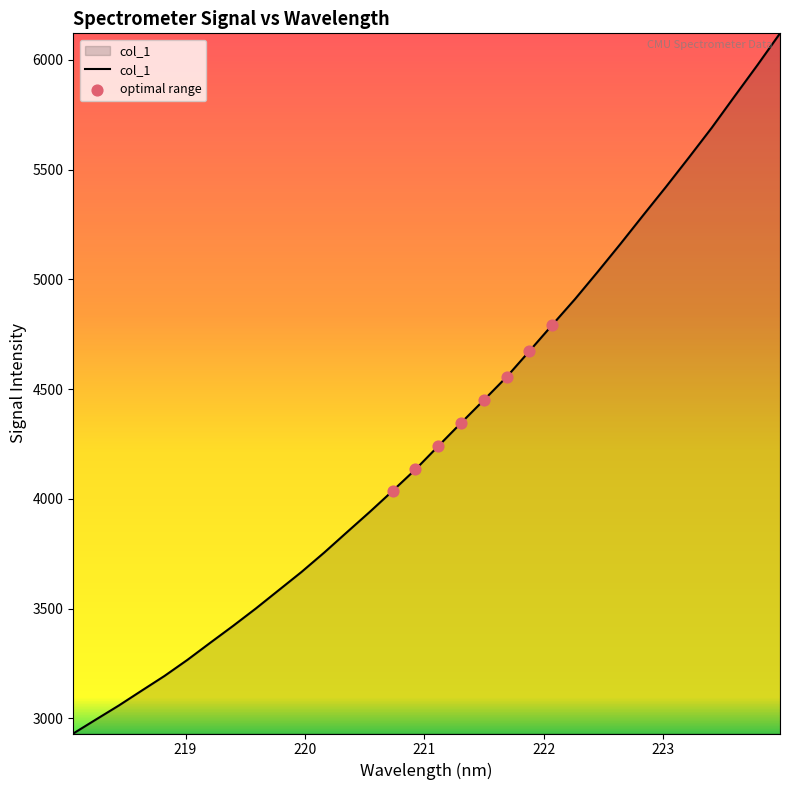

What is the smallest value displayed?

2931.3